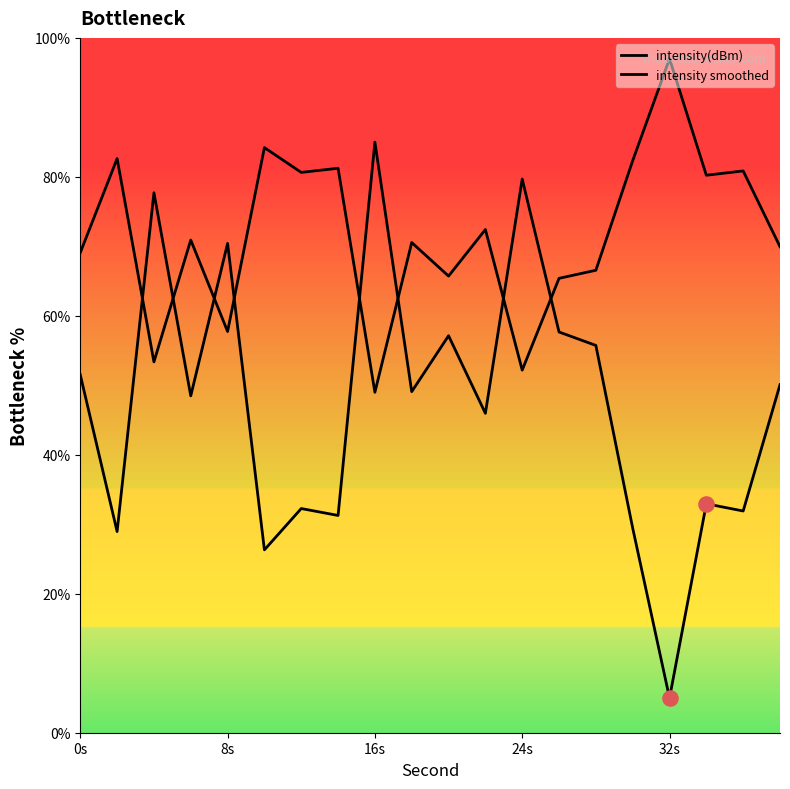

What are all the series names shown in the legend?

intensity(dBm), intensity smoothed